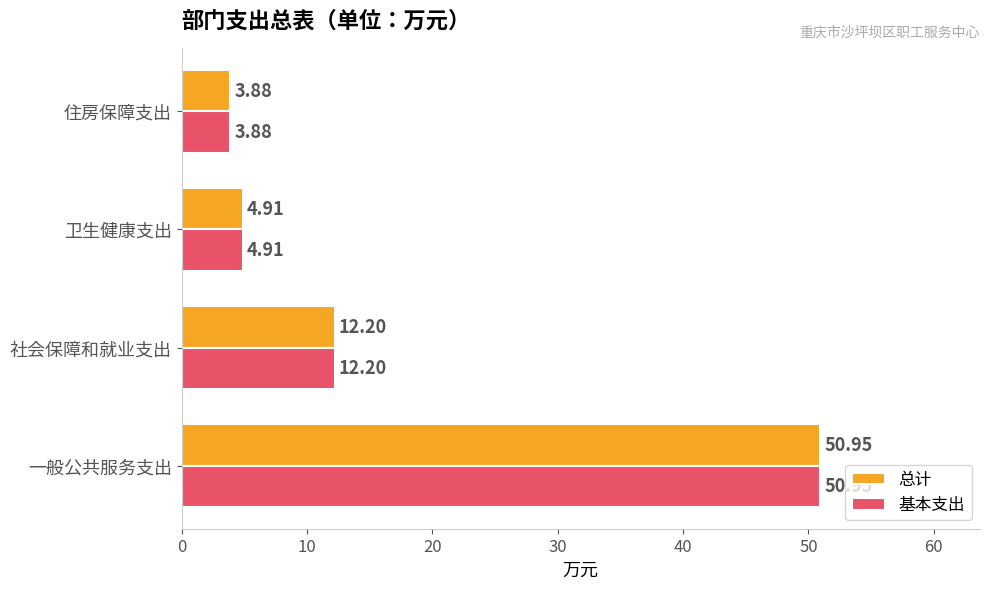

Which category has the lowest value in the 基本支出 series?

住房保障支出